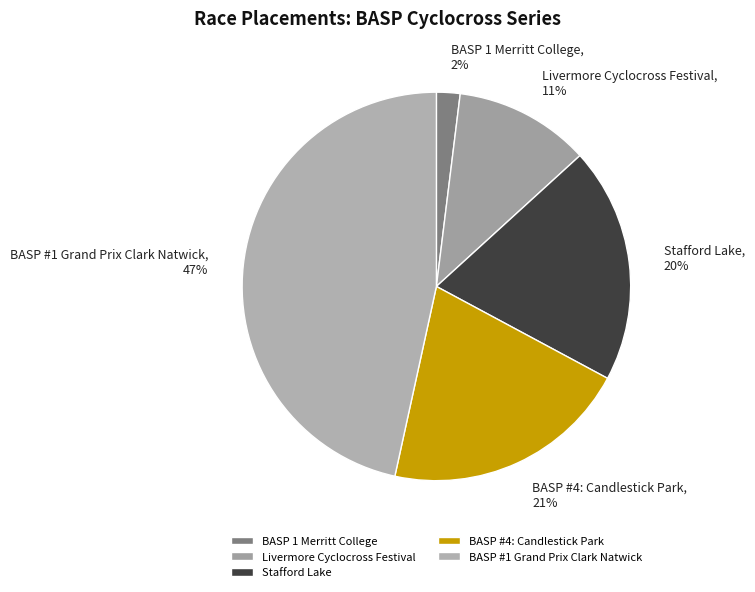

Between BASP #1 Grand Prix Clark Natwick and Stafford Lake, which is larger?

BASP #1 Grand Prix Clark Natwick